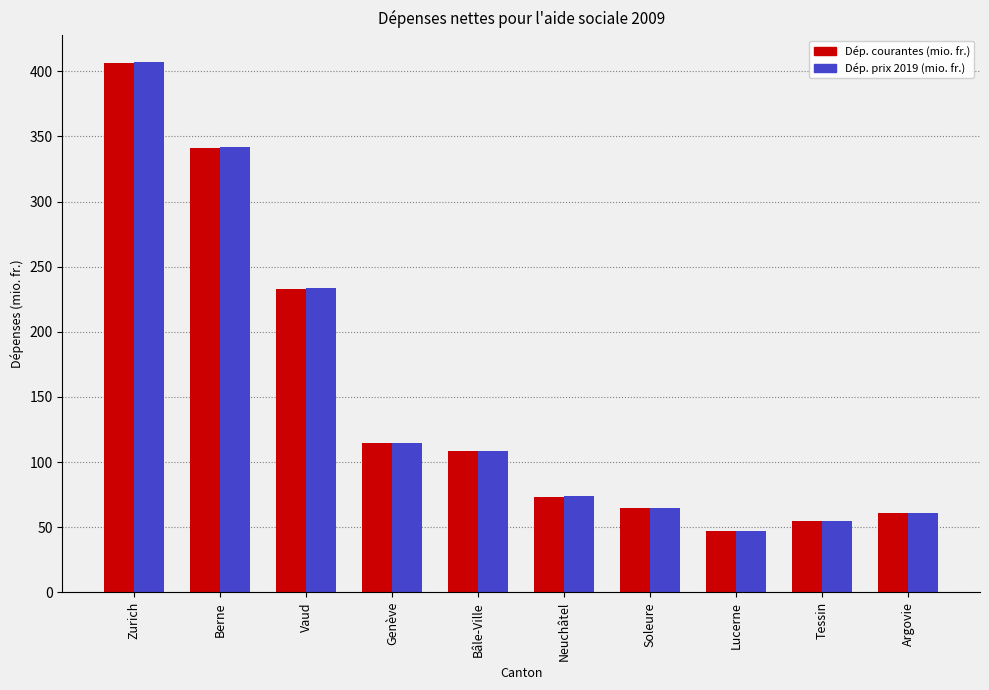

How many values in the Dép. courantes (mio. fr.) series exceed 108?

5